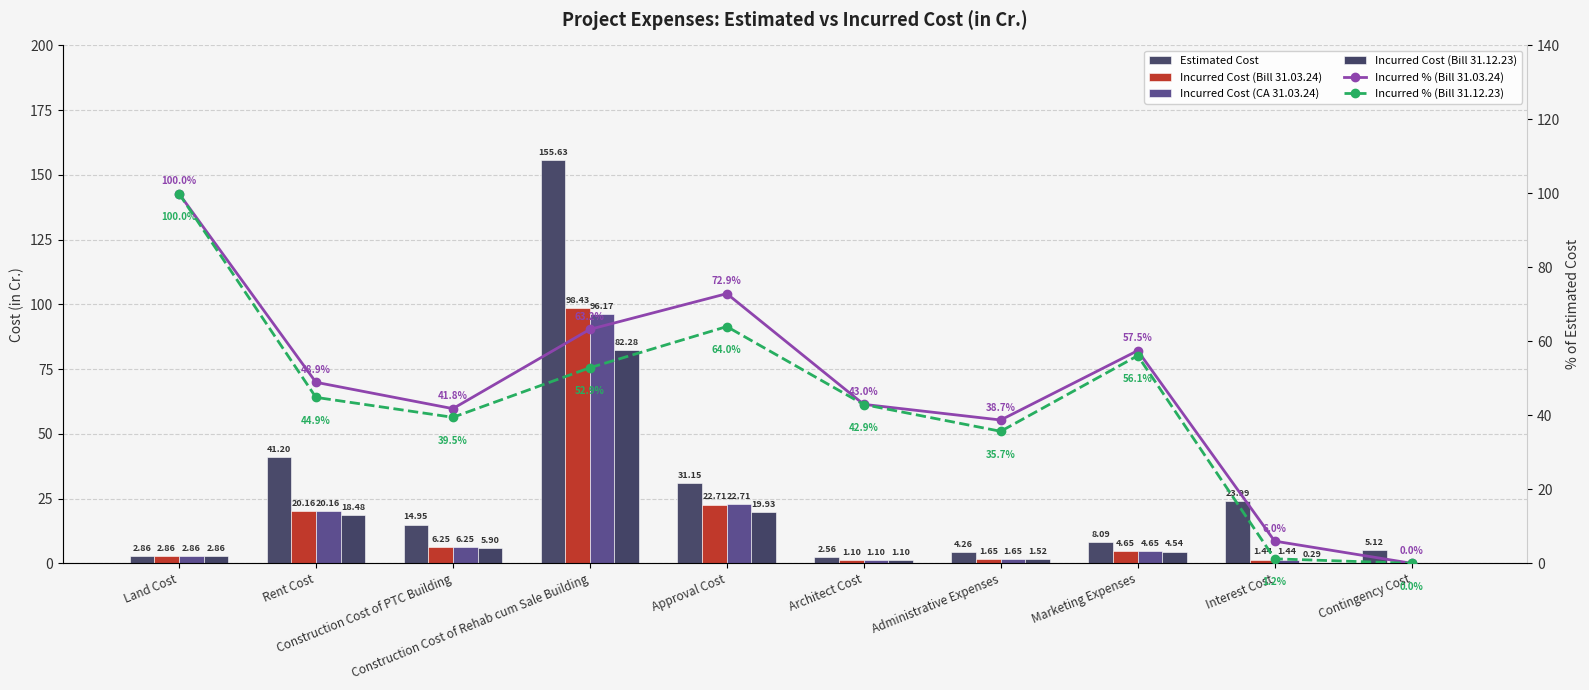

Reading left to right, transcribe all the data shown in this chart.

Estimated Cost: Land Cost=2.9	Rent Cost=41.2	Construction Cost of PTC Building=14.9	Construction Cost of Rehab cum Sale Building=155.6	Approval Cost=31.1	Architect Cost=2.6	Administrative Expenses=4.3	Marketing Expenses=8.1	Interest Cost=24.0	Contingency Cost=5.1
Incurred Cost (Bill 31.03.24): Land Cost=2.9	Rent Cost=20.2	Construction Cost of PTC Building=6.3	Construction Cost of Rehab cum Sale Building=98.4	Approval Cost=22.7	Architect Cost=1.1	Administrative Expenses=1.7	Marketing Expenses=4.7	Interest Cost=1.4	Contingency Cost=0.0
Incurred Cost (CA 31.03.24): Land Cost=2.9	Rent Cost=20.2	Construction Cost of PTC Building=6.2	Construction Cost of Rehab cum Sale Building=96.2	Approval Cost=22.7	Architect Cost=1.1	Administrative Expenses=1.6	Marketing Expenses=4.7	Interest Cost=1.4	Contingency Cost=0.0
Incurred Cost (Bill 31.12.23): Land Cost=2.9	Rent Cost=18.5	Construction Cost of PTC Building=5.9	Construction Cost of Rehab cum Sale Building=82.3	Approval Cost=19.9	Architect Cost=1.1	Administrative Expenses=1.5	Marketing Expenses=4.5	Interest Cost=0.3	Contingency Cost=0.0
Incurred % (Bill 31.03.24): Land Cost=100.0	Rent Cost=48.9	Construction Cost of PTC Building=41.8	Construction Cost of Rehab cum Sale Building=63.2	Approval Cost=72.9	Architect Cost=43.0	Administrative Expenses=38.7	Marketing Expenses=57.5	Interest Cost=6.0	Contingency Cost=0.0
Incurred % (Bill 31.12.23): Land Cost=100.0	Rent Cost=44.9	Construction Cost of PTC Building=39.5	Construction Cost of Rehab cum Sale Building=52.9	Approval Cost=64.0	Architect Cost=42.9	Administrative Expenses=35.7	Marketing Expenses=56.1	Interest Cost=1.2	Contingency Cost=0.0